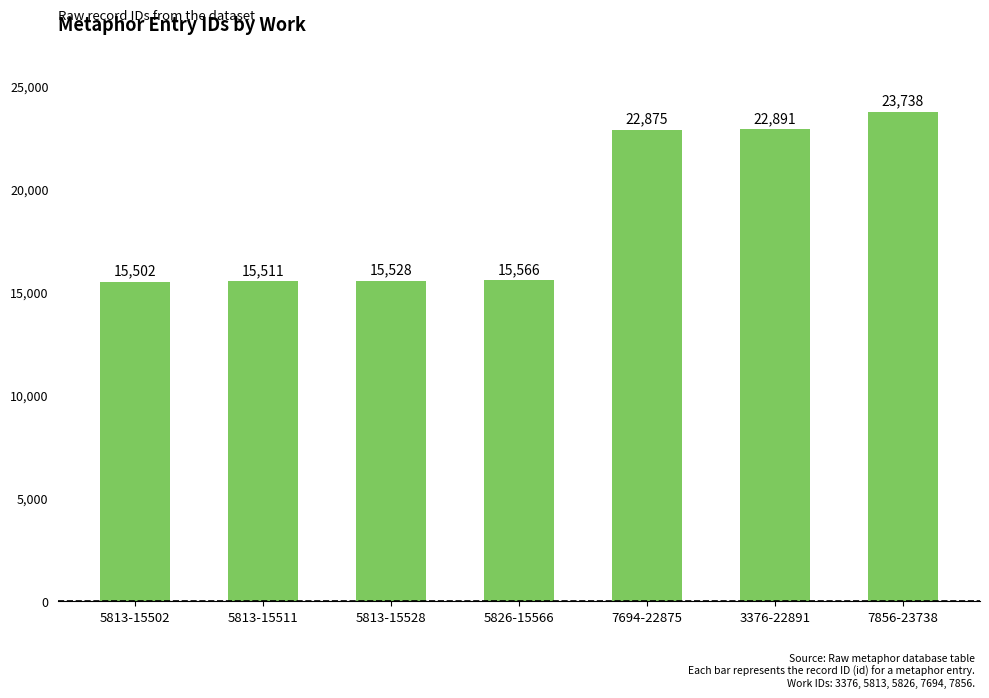

Reading left to right, extract all data points from this chart.

5813-15502=15502	5813-15511=15511	5813-15528=15528	5826-15566=15566	7694-22875=22875	3376-22891=22891	7856-23738=23738